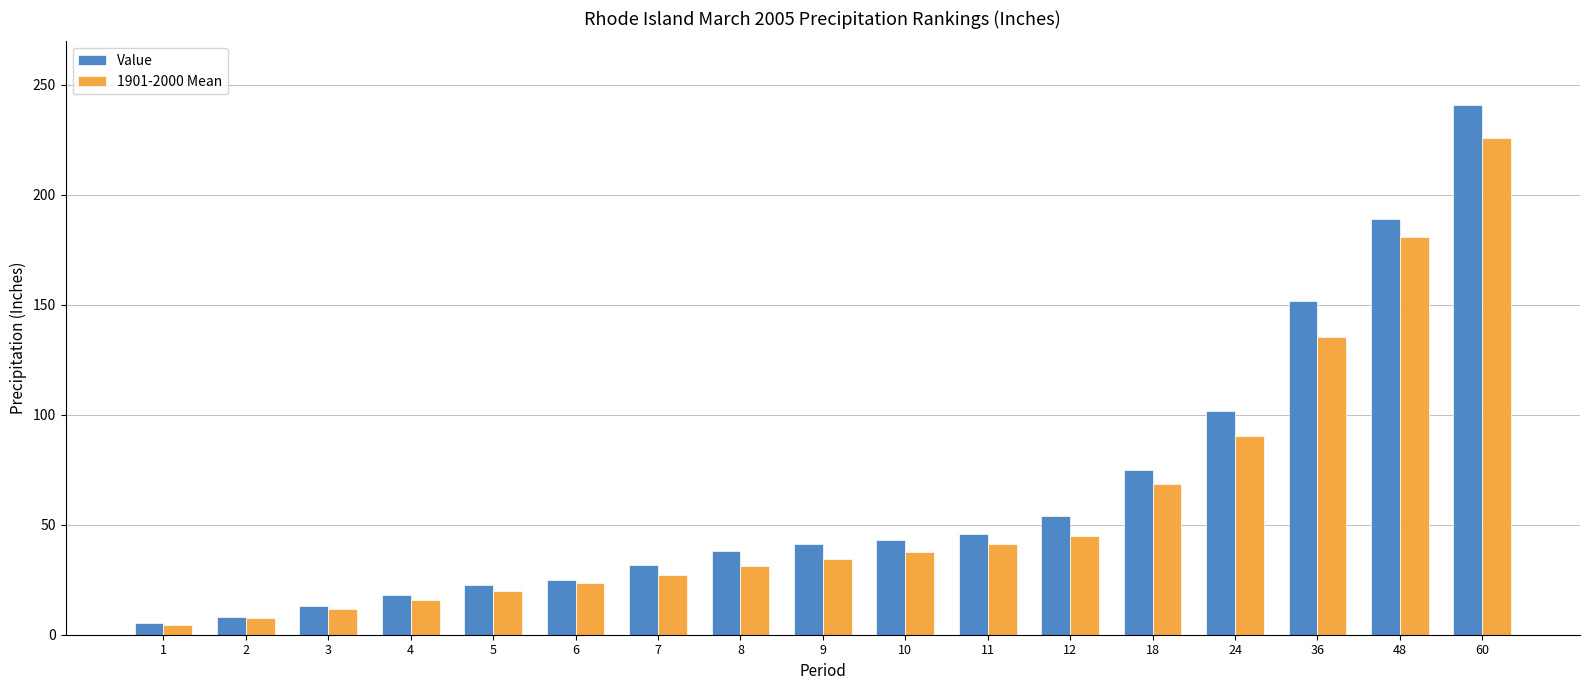

What is the difference between the maximum and minimum values in the Value series?

235.5